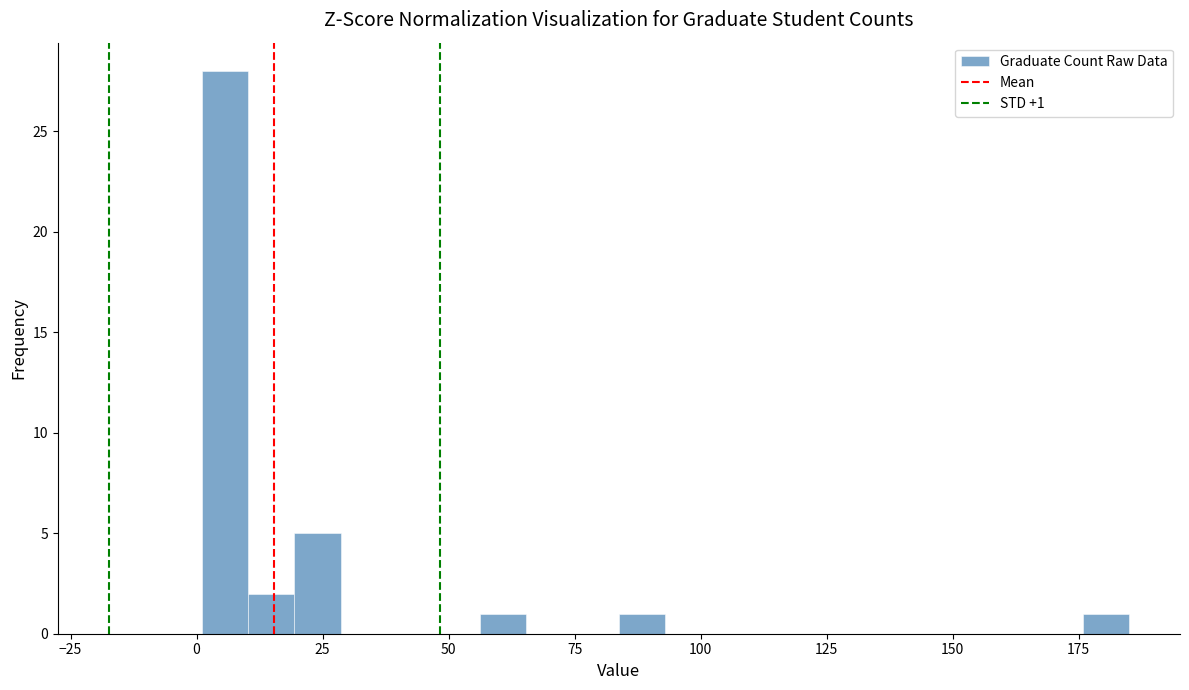

Read against the x-axis, roughly where is the centre of the tallest bar?

5